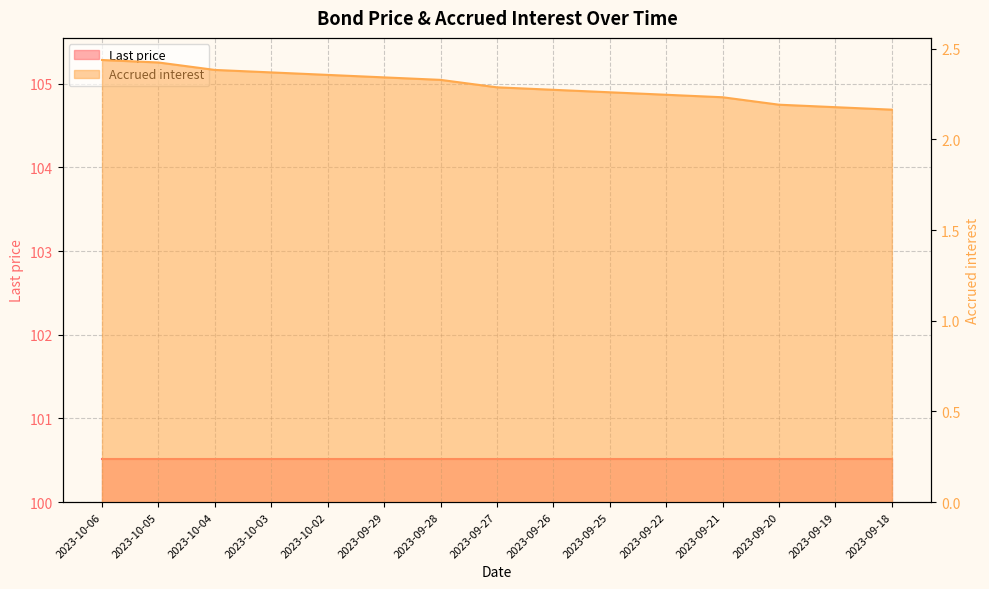

Between 2023-09-28 and 2023-10-02, which is larger?

2023-10-02